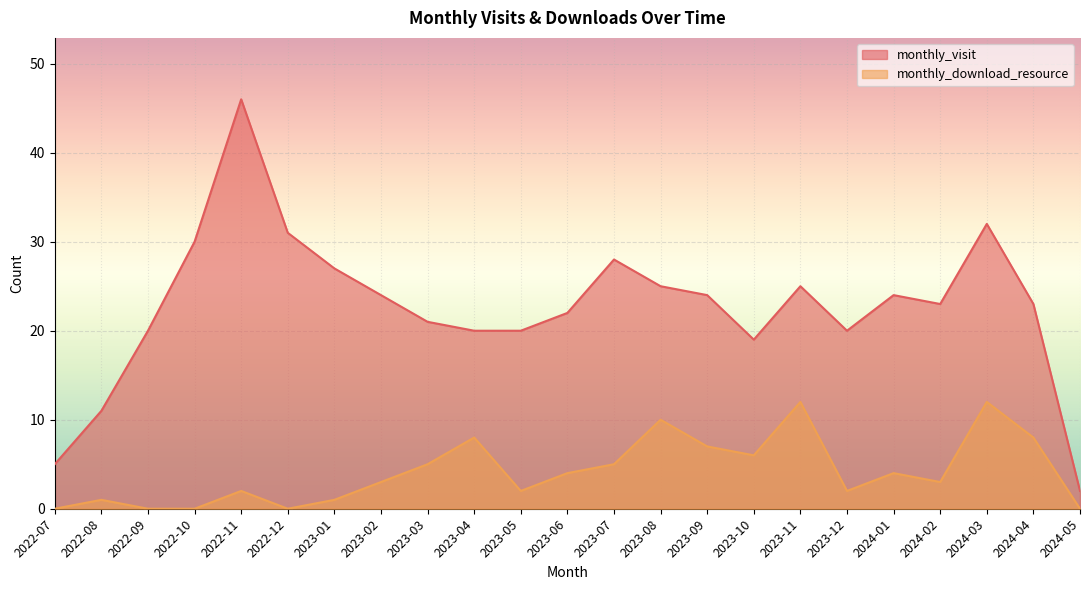

The value of monthly_visit at 2024-04 is 23. True or false?

True